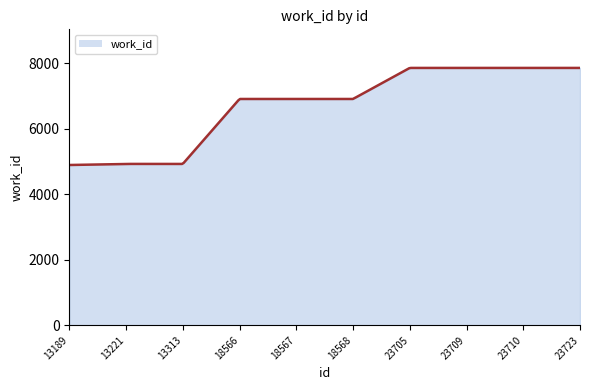

True or false: there are more than 2 points higher than both neighbors.

False